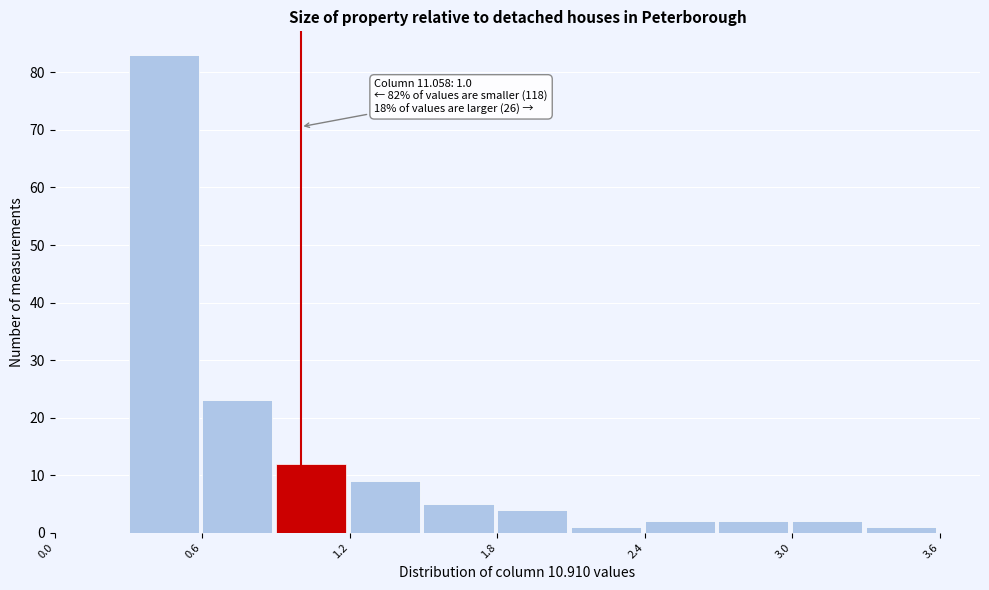

Around what value on the x-axis is the tallest bar? Give the approximate position of its centre, as read against the axis.

0.4